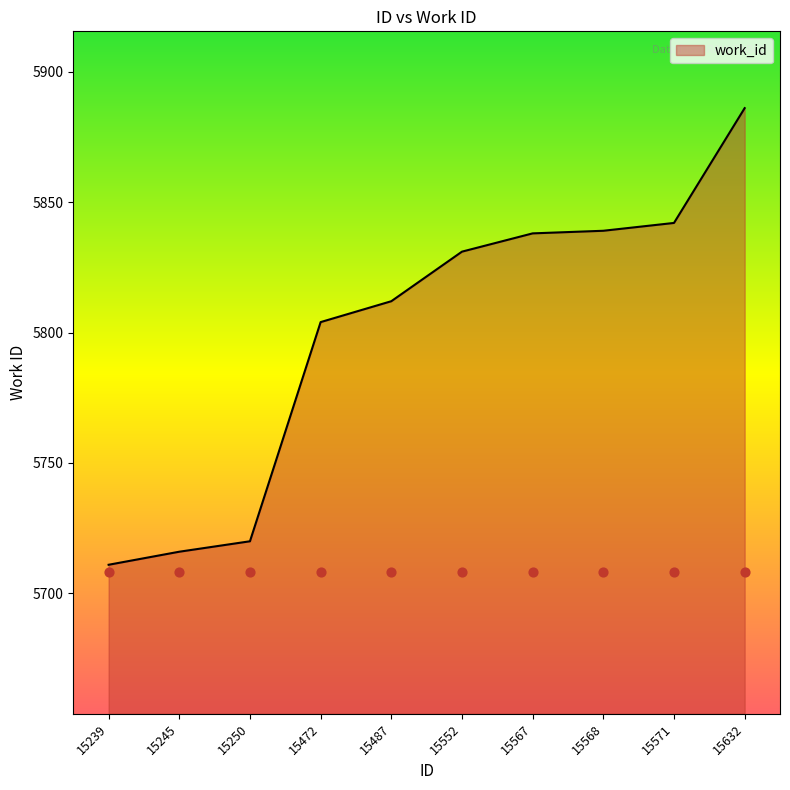

Approximately how many times larger is the value at 15250 compared to 15552?

1.0